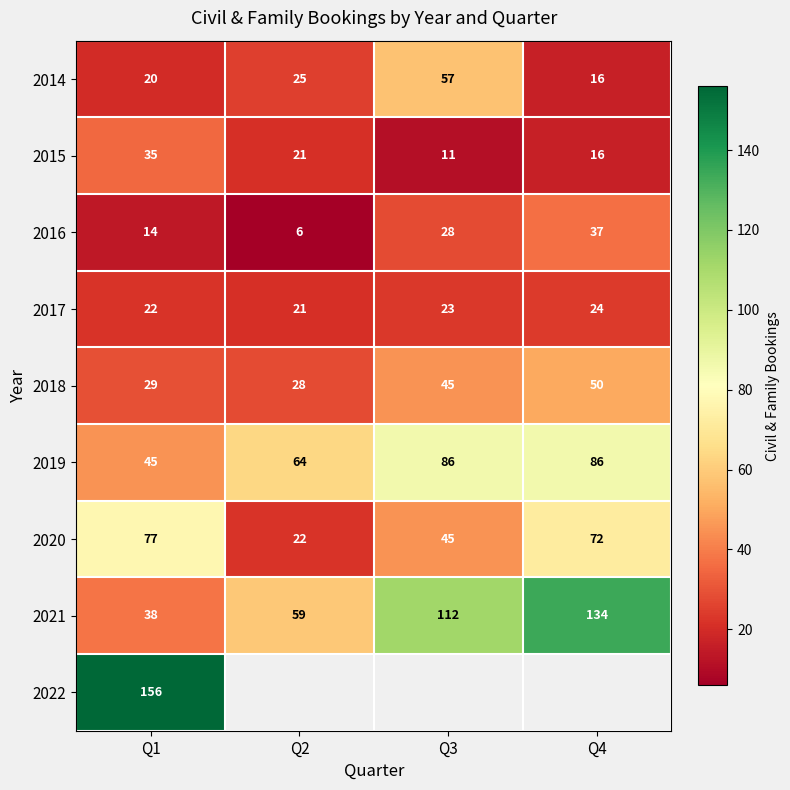

How many distinct data groups are displayed?

9